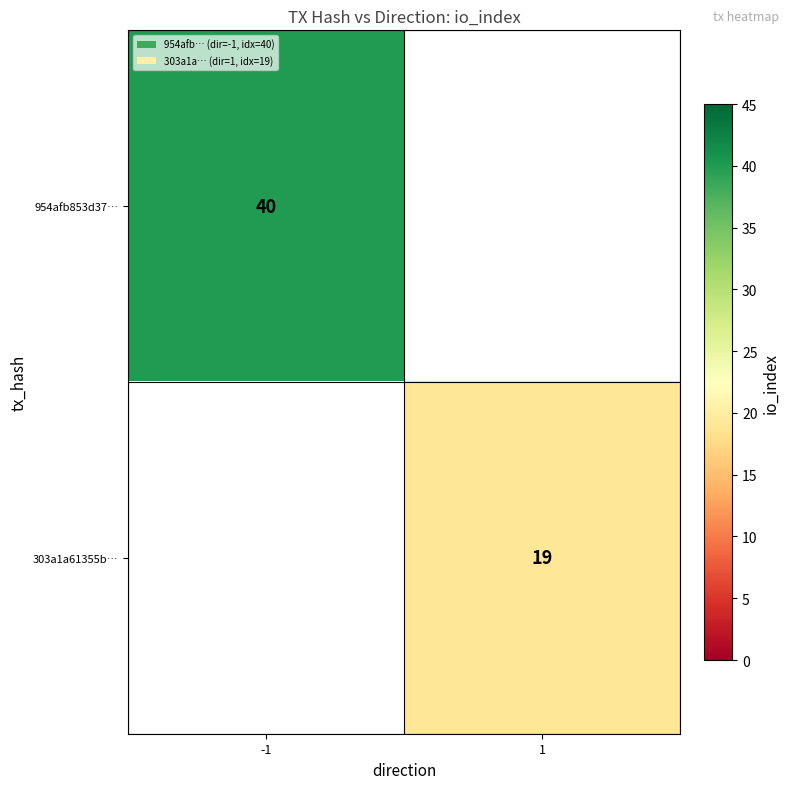

The 303a1a61355b… series shows 19 at 1. True or false?

True